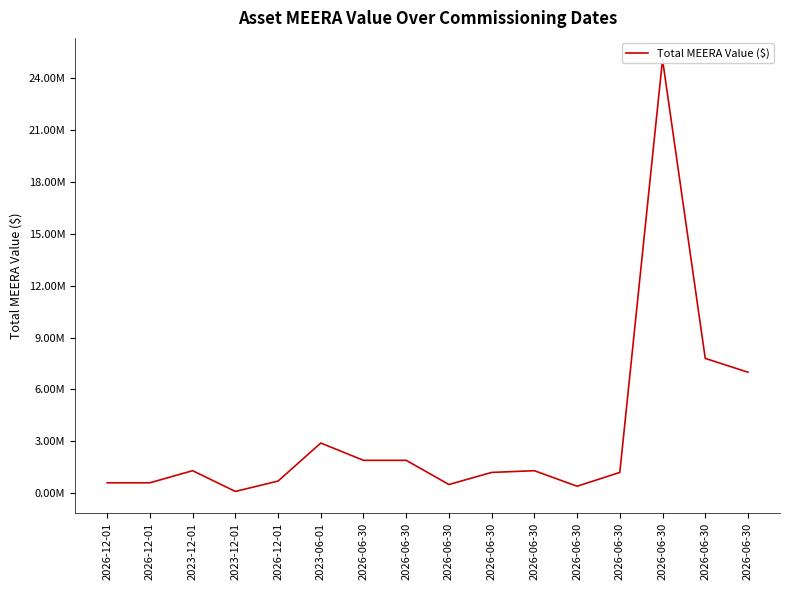

Does the chart display data point markers on the line(s)?

No